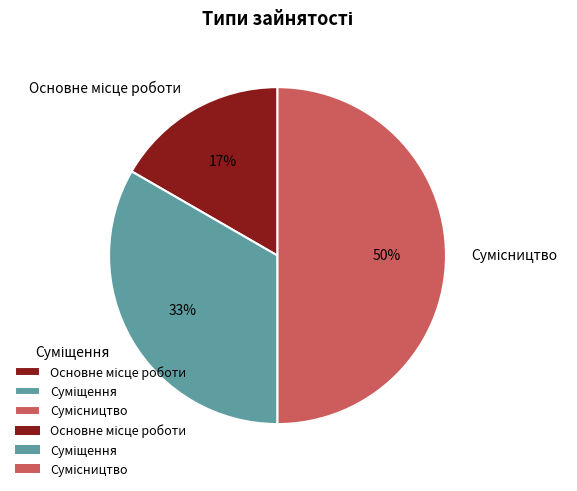

How many slices are in this pie chart?

3